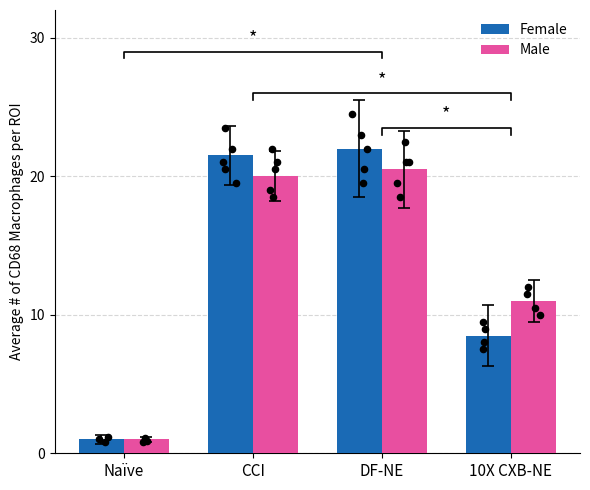

At how many categories does at least one series exceed 4?

3